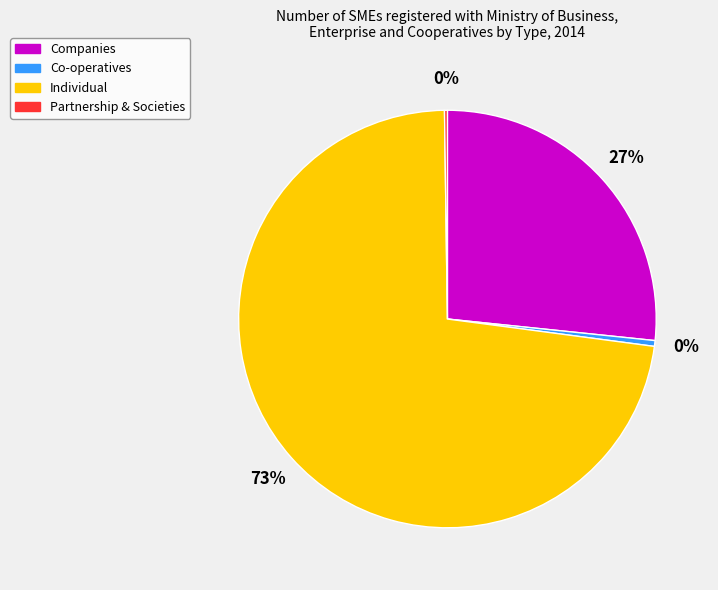

Between Individual and Companies, which is larger?

Individual